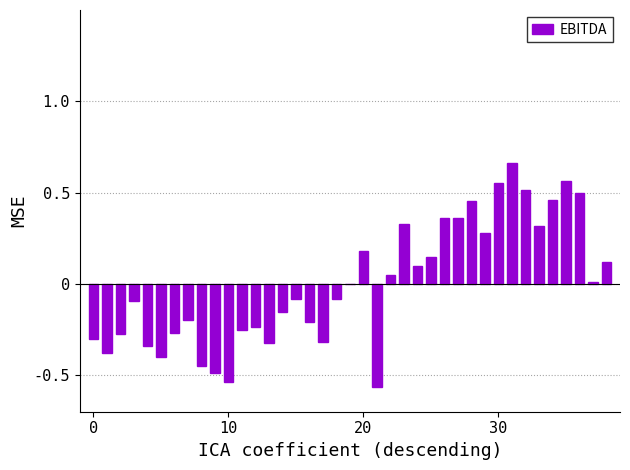

Reading left to right, list all the values displayed in this chart.

-0.3	-0.4	-0.3	-0.1	-0.3	-0.4	-0.3	-0.2	-0.4	-0.5	-0.5	-0.3	-0.2	-0.3	-0.2	-0.1	-0.2	-0.3	-0.1	-0.0	0.2	-0.6	0.1	0.3	0.1	0.1	0.4	0.4	0.5	0.3	0.6	0.7	0.5	0.3	0.5	0.6	0.5	0.0	0.1